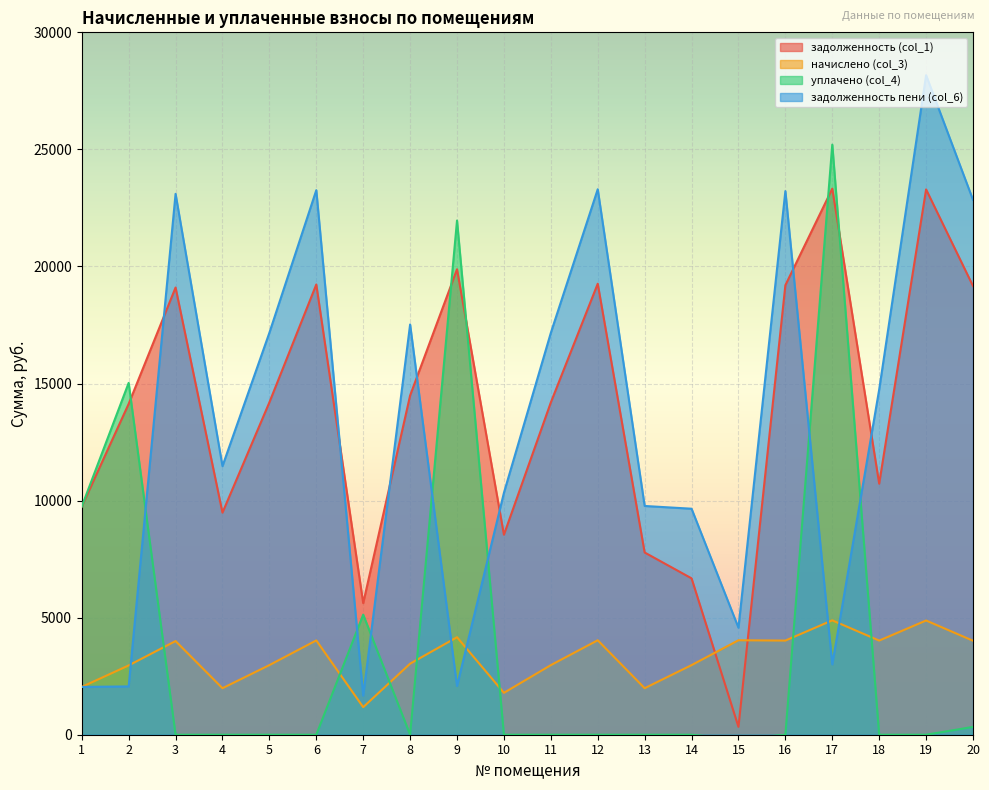

What is the value of the уплачено (col_4) point at the 2nd from the left?

15027.4